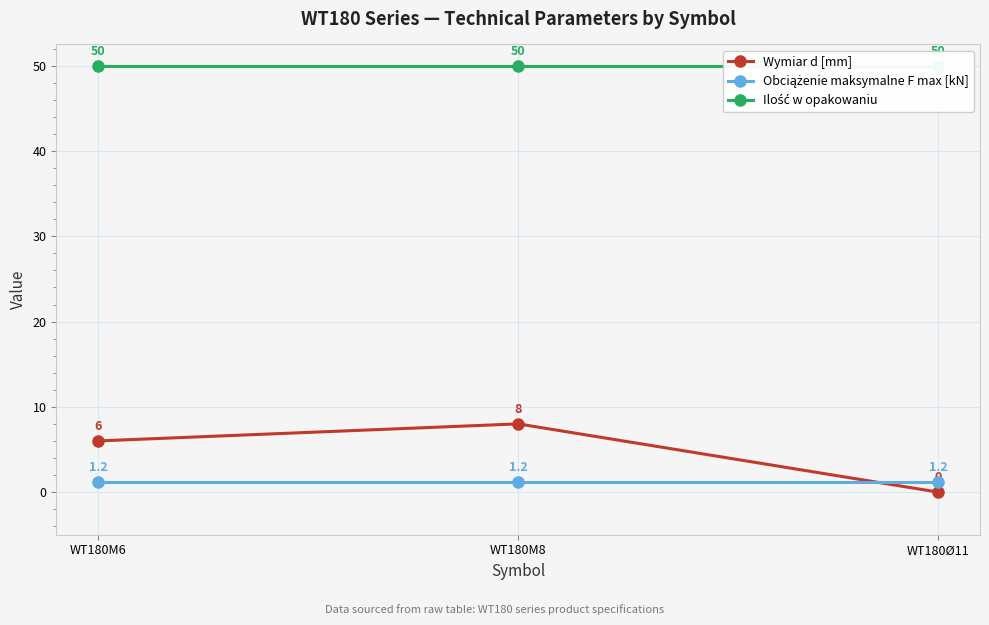

What is the label of the 3rd point from the left?

WT180Ø11